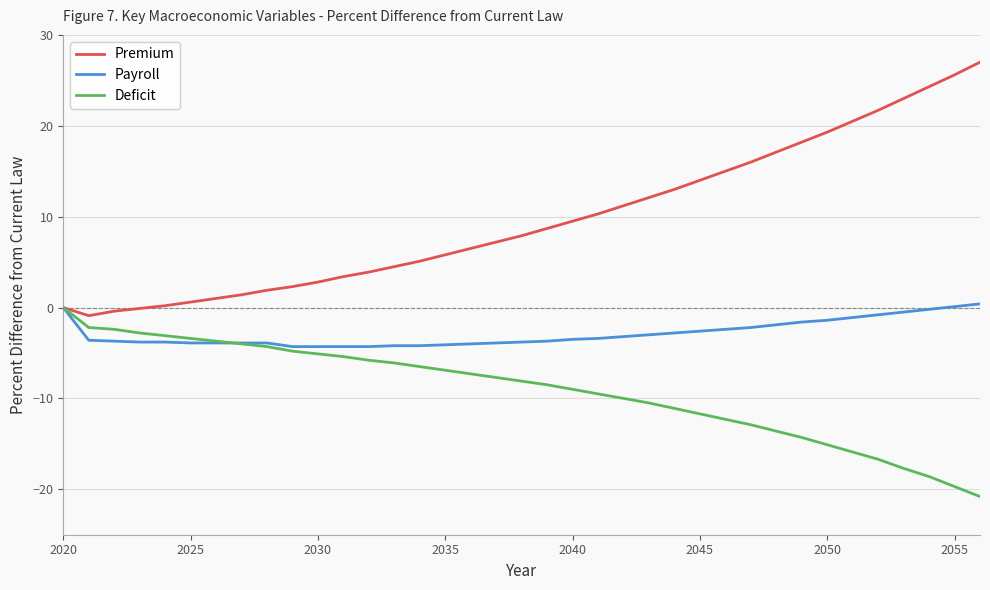

Rank the series by their average value, from highest to lowest.

Premium, Payroll, Deficit